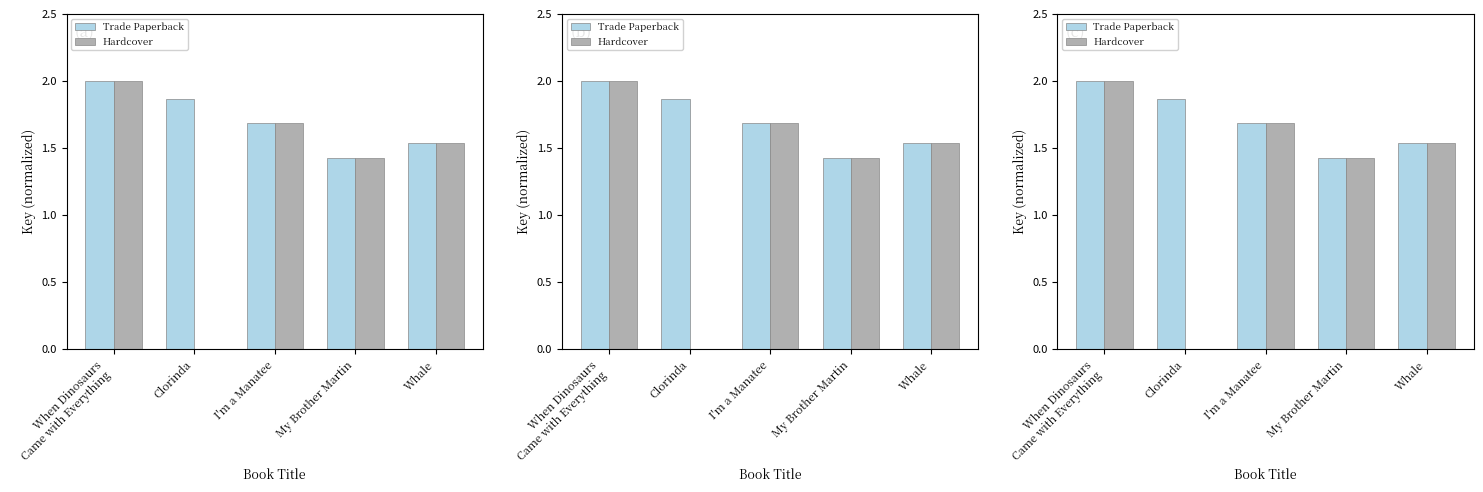

Are the bars horizontal?

No